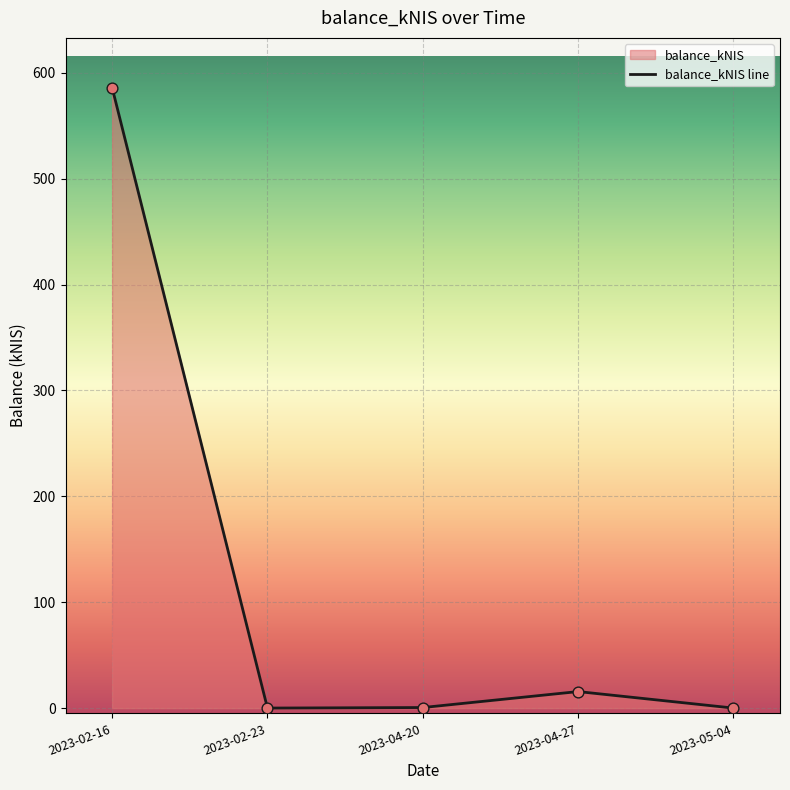

Between 2023-02-23 and 2023-02-16, which is larger?

2023-02-16